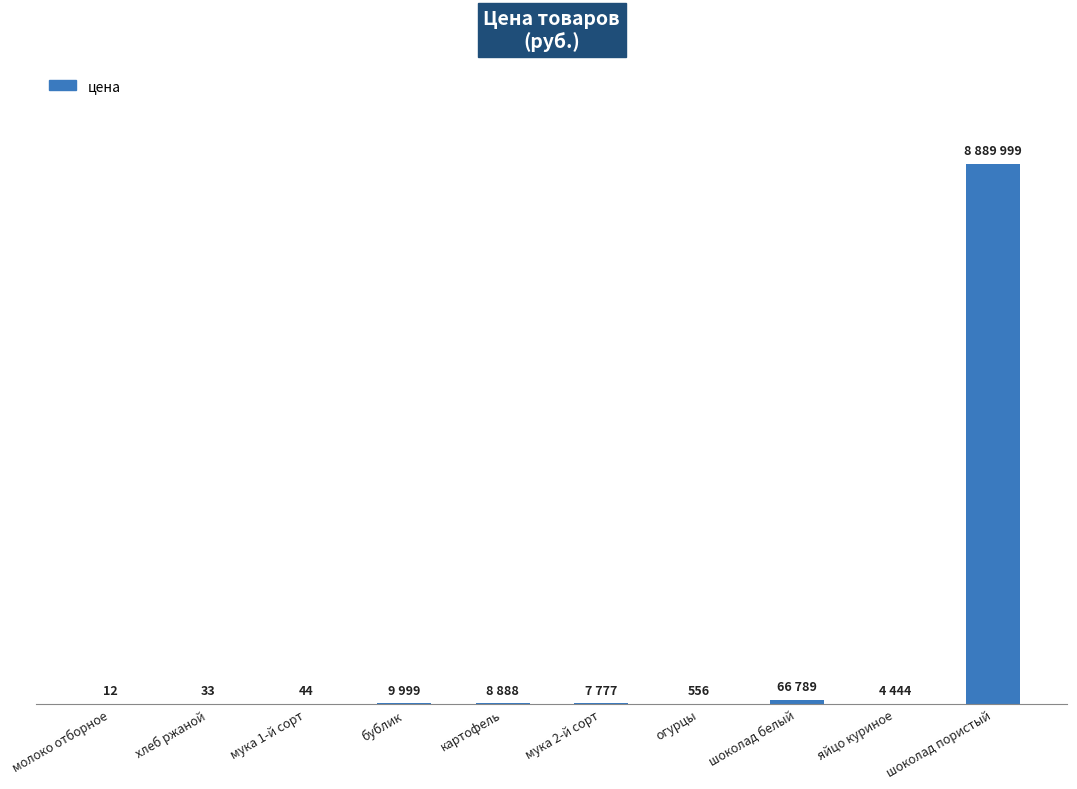

List the labels in order of value, smallest first.

молоко отборное, хлеб ржаной, мука 1-й сорт, огурцы, яйцо куриное, мука 2-й сорт, картофель, бублик, шоколад белый, шоколад пористый